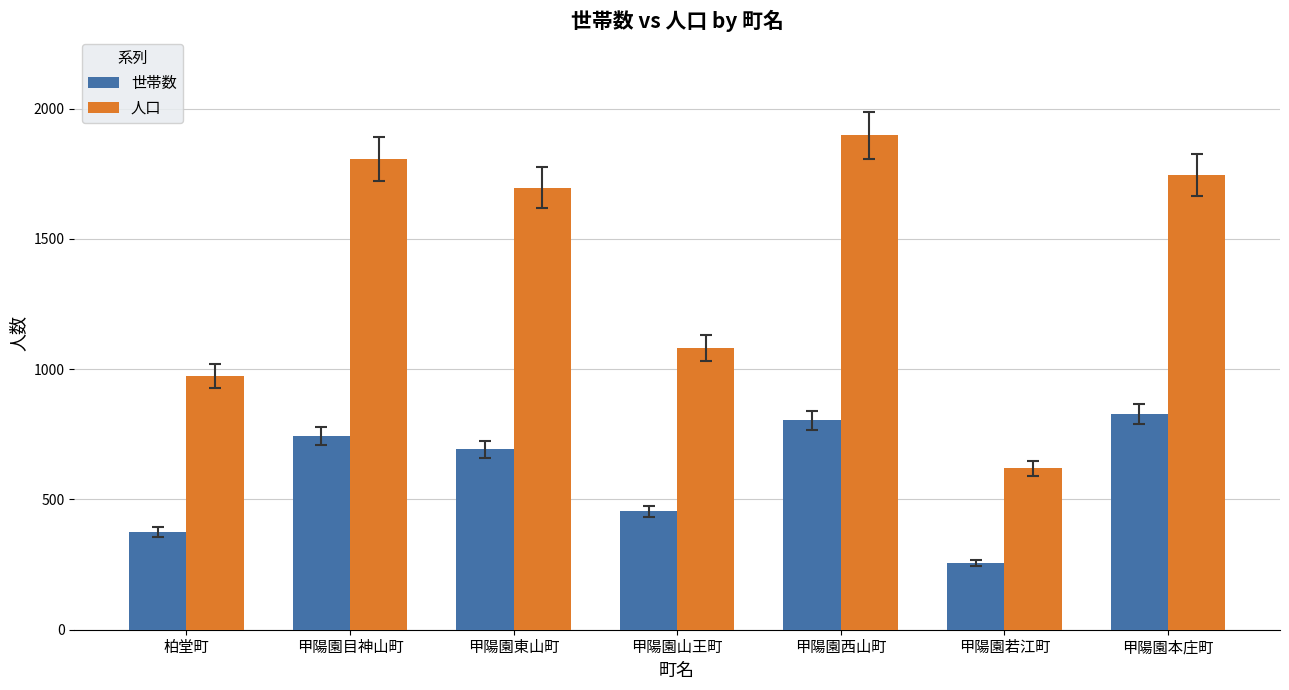

Are the bars horizontal?

No